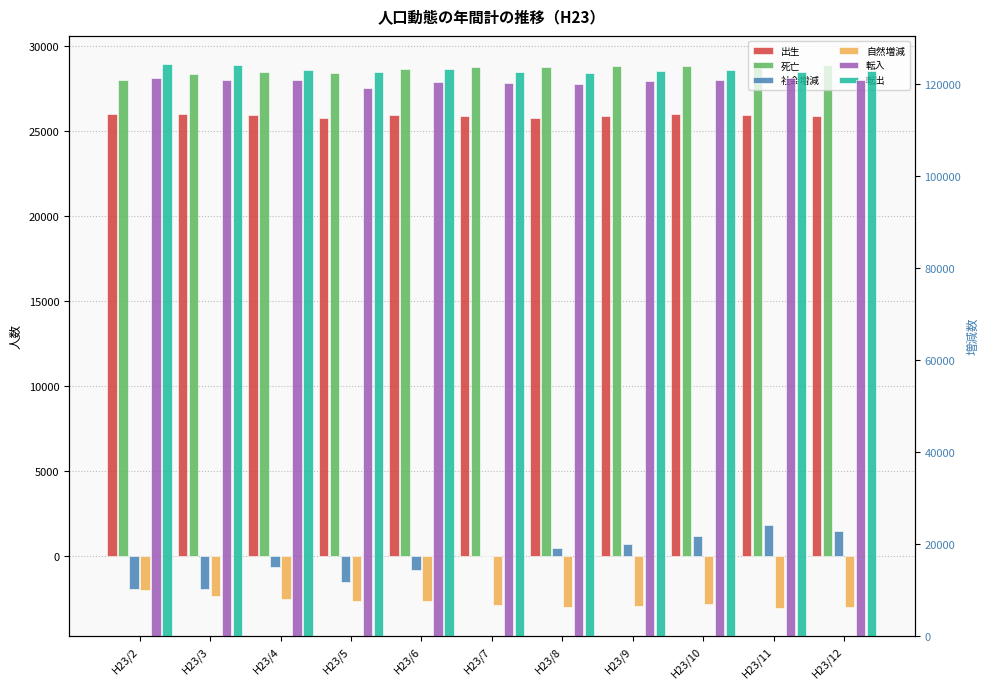

Reading left to right, what are all the values shown in this chart?

出生: H23/2=26000	H23/3=26024	H23/4=25935	H23/5=25752	H23/6=25967	H23/7=25870	H23/8=25788	H23/9=25876	H23/10=25969	H23/11=25913	H23/12=25875
死亡: H23/2=27996	H23/3=28372	H23/4=28465	H23/5=28421	H23/6=28641	H23/7=28756	H23/8=28763	H23/9=28833	H23/10=28820	H23/11=28989	H23/12=28859
社会増減: H23/2=-1938	H23/3=-1920	H23/4=-648	H23/5=-1543	H23/6=-797	H23/7=-17	H23/8=450	H23/9=693	H23/10=1152	H23/11=1799	H23/12=1481
自然増減: H23/2=-1996	H23/3=-2348	H23/4=-2530	H23/5=-2669	H23/6=-2674	H23/7=-2886	H23/8=-2975	H23/9=-2957	H23/10=-2851	H23/11=-3076	H23/12=-2984
転入: H23/2=121396	H23/3=120926	H23/4=120913	H23/5=119209	H23/6=120325	H23/7=120235	H23/8=120025	H23/9=120532	H23/10=120926	H23/11=121188	H23/12=120899
転出: H23/2=124240	H23/3=124062	H23/4=123071	H23/5=122561	H23/6=123233	H23/7=122675	H23/8=122299	H23/9=122854	H23/10=123091	H23/11=122703	H23/12=122743